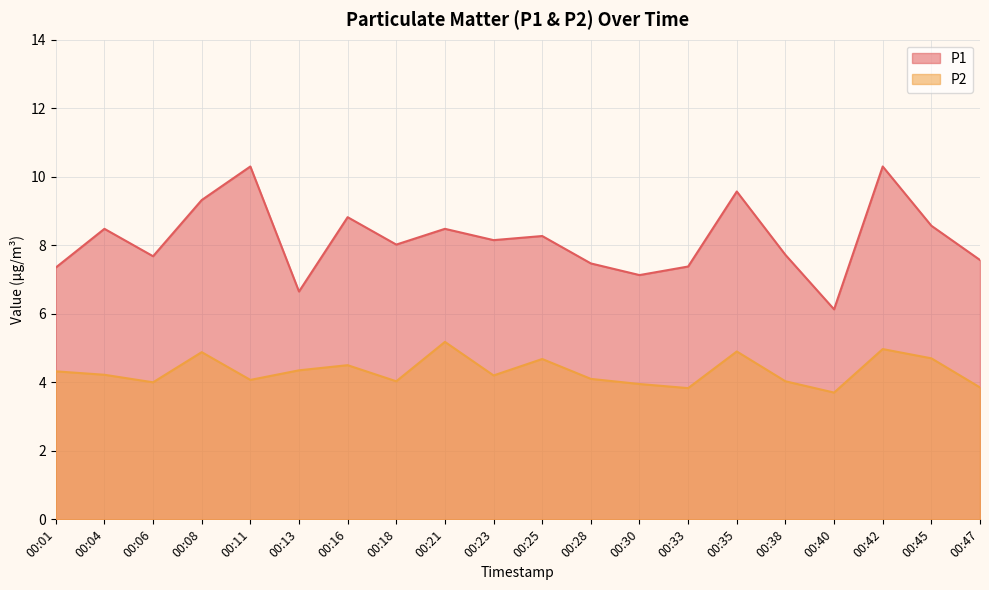

At how many categories does at least one series exceed 3?

20